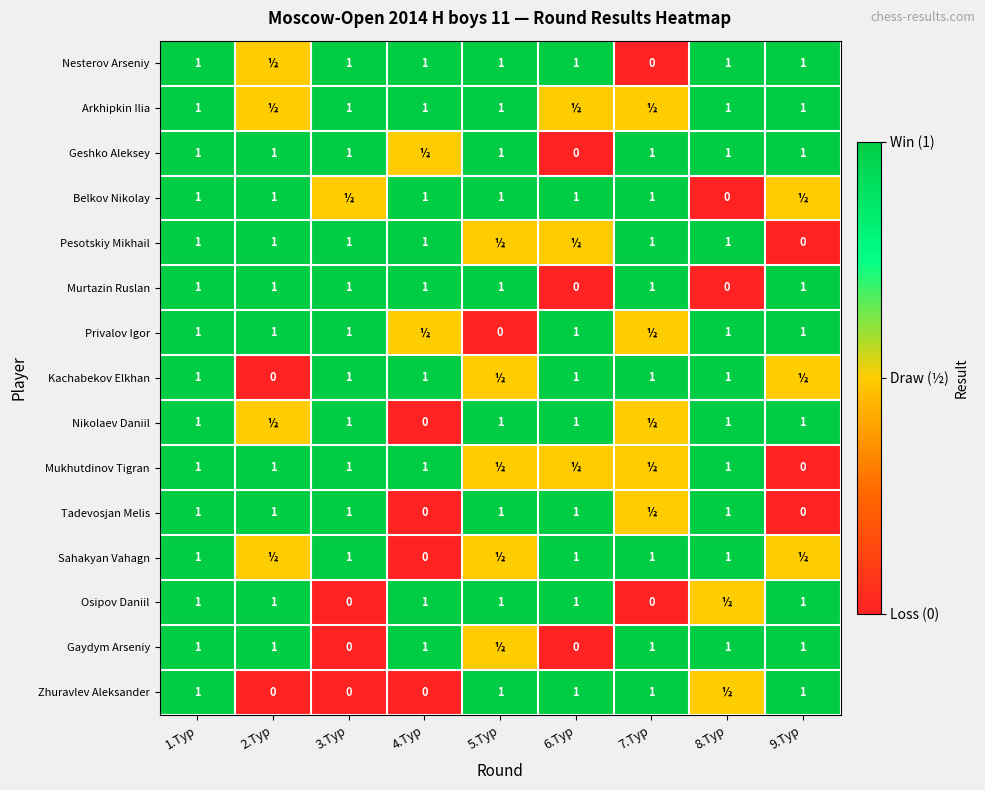

True or false: Nikolaev Daniil has a value of 1.0 at 6.Tур.

True